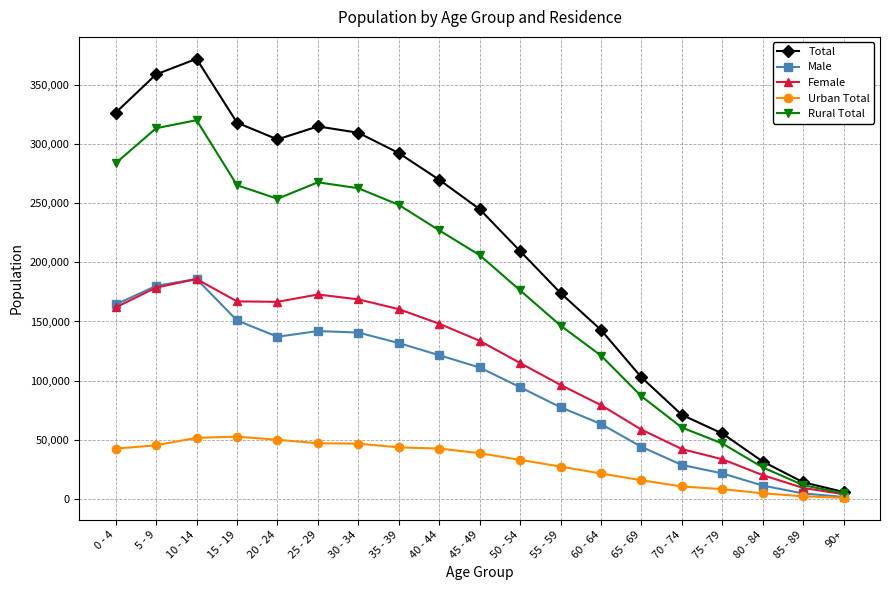

Which series has the widest spread of values?

Total